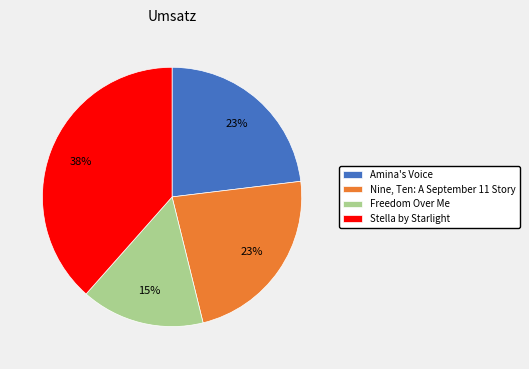

Does Amina's Voice account for over 50% of the chart?

No